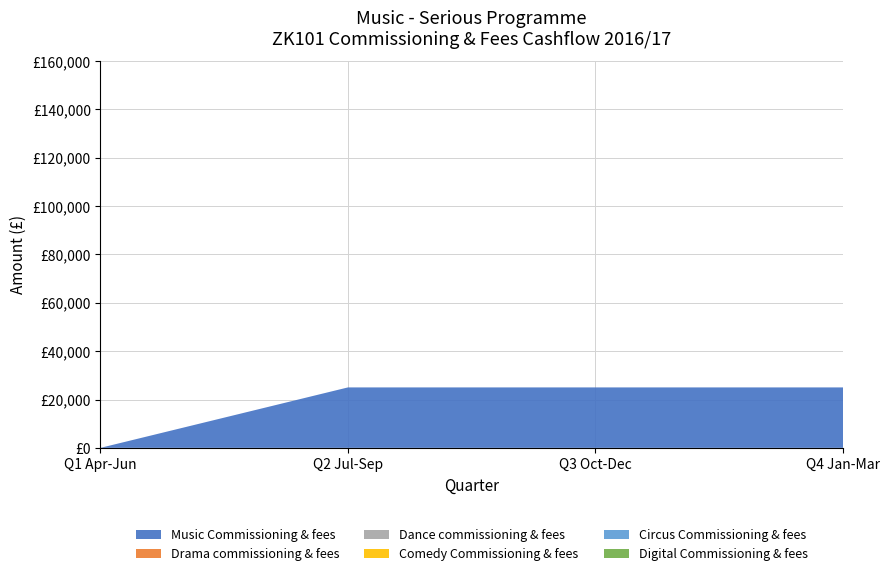

Reading right to left, extract all data points from this chart.

Music Commissioning & fees: Q4 Jan-Mar=25000	Q3 Oct-Dec=25000	Q2 Jul-Sep=25000	Q1 Apr-Jun=0
Drama commissioning & fees: Q4 Jan-Mar=0	Q3 Oct-Dec=0	Q2 Jul-Sep=0	Q1 Apr-Jun=0
Dance commissioning & fees: Q4 Jan-Mar=0	Q3 Oct-Dec=0	Q2 Jul-Sep=0	Q1 Apr-Jun=0
Comedy Commissioning & fees: Q4 Jan-Mar=0	Q3 Oct-Dec=0	Q2 Jul-Sep=0	Q1 Apr-Jun=0
Circus Commissioning & fees: Q4 Jan-Mar=0	Q3 Oct-Dec=0	Q2 Jul-Sep=0	Q1 Apr-Jun=0
Digital Commissioning & fees: Q4 Jan-Mar=0	Q3 Oct-Dec=0	Q2 Jul-Sep=0	Q1 Apr-Jun=0